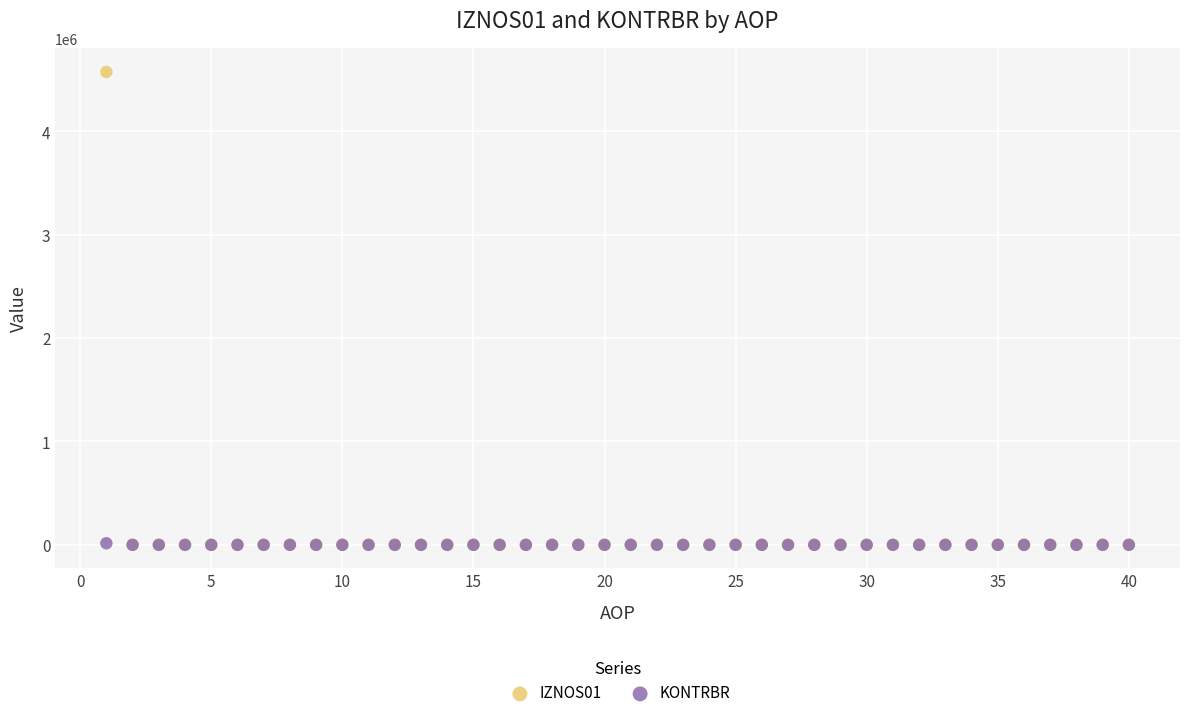

Which series reaches the maximum Y coordinate?

IZNOS01